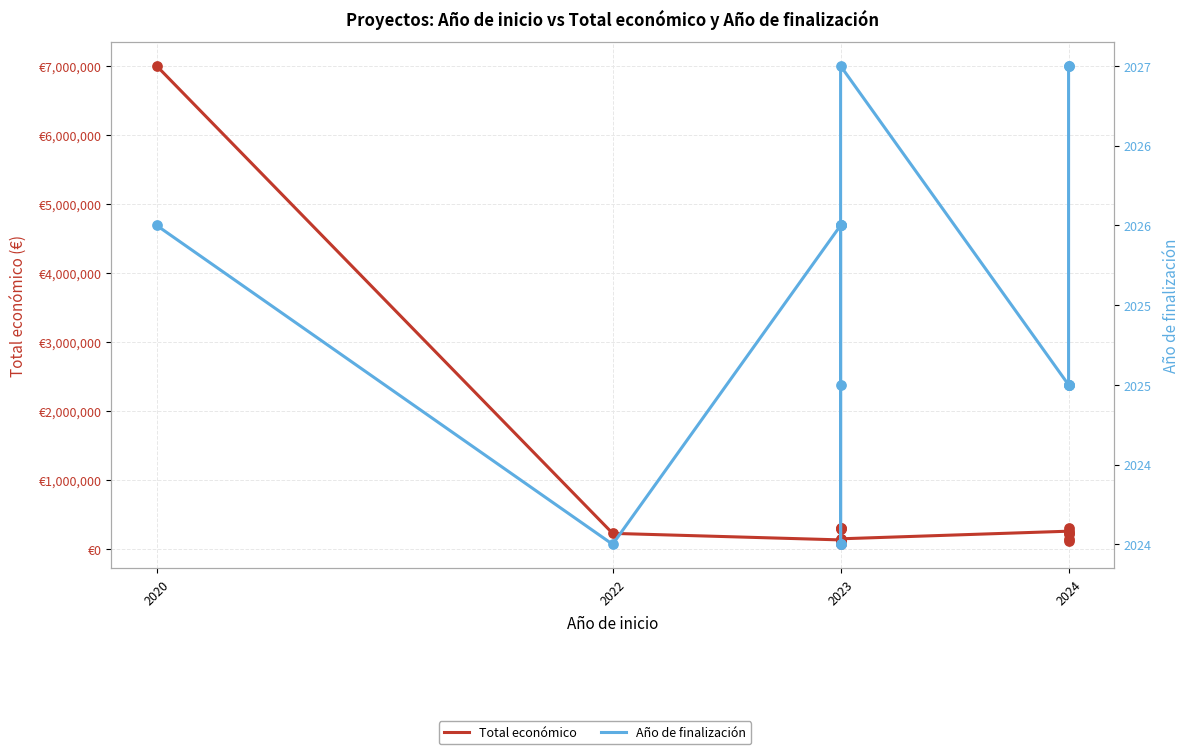

Which series reaches the maximum Y coordinate?

Total económico